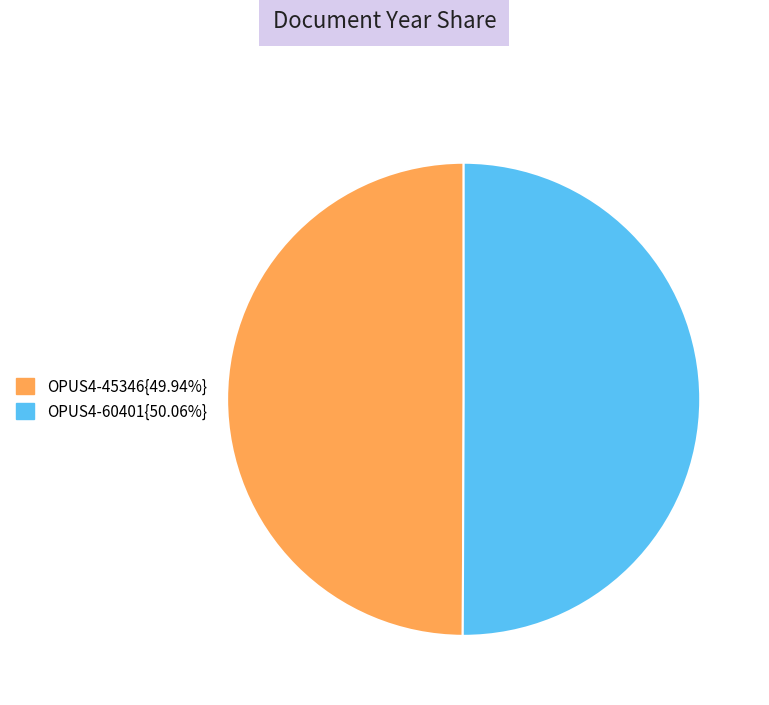

What is the majority slice?

OPUS4-60401